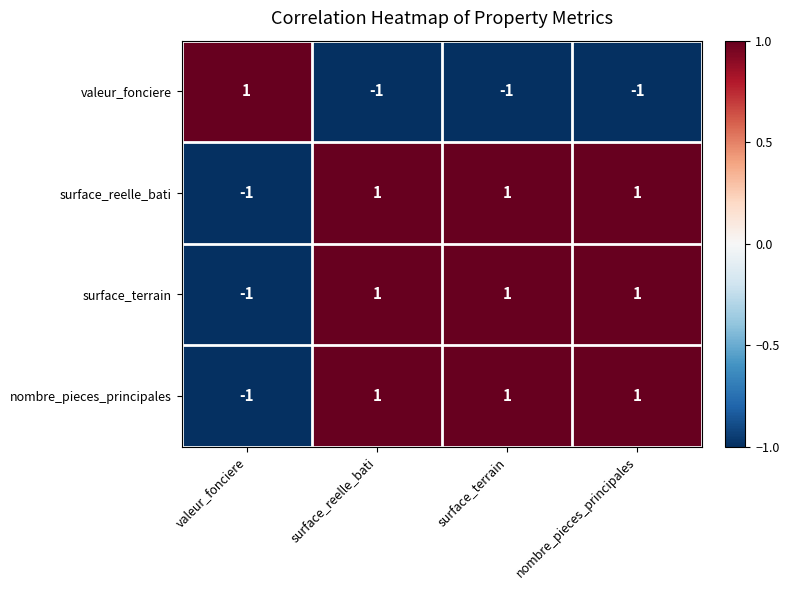

How many valeur_fonciere values are between -1 and 1?

4